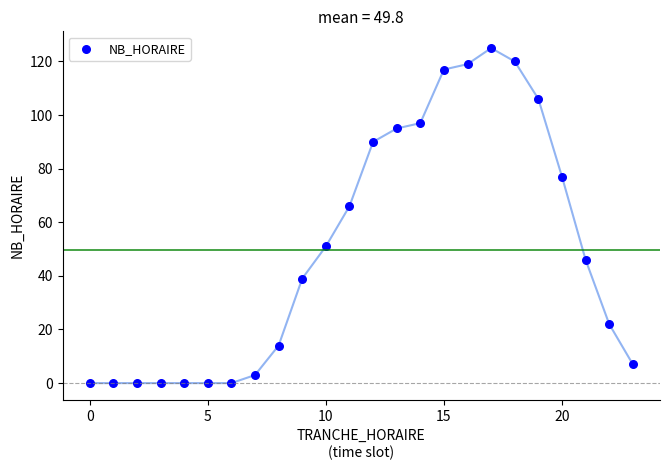

What Y value in the scatter plot is closest to 62?

66